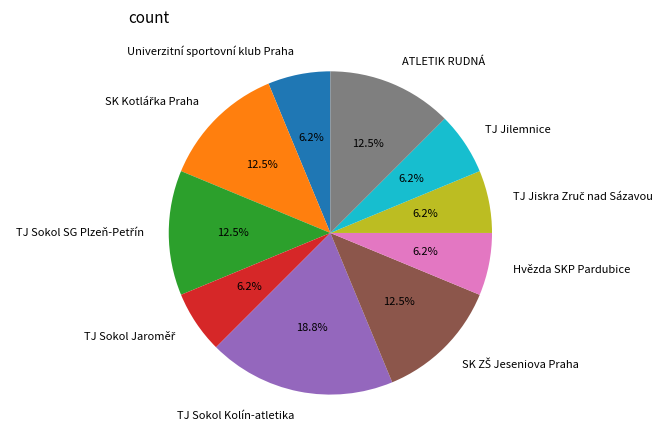

Approximately how many times larger is the value at TJ Jilemnice compared to TJ Sokol Kolín-atletika?

0.3